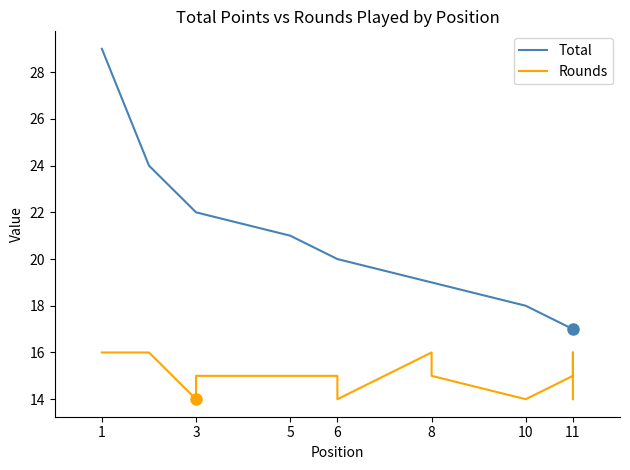

Rank the series by their maximum value, from lowest to highest.

Rounds, Total